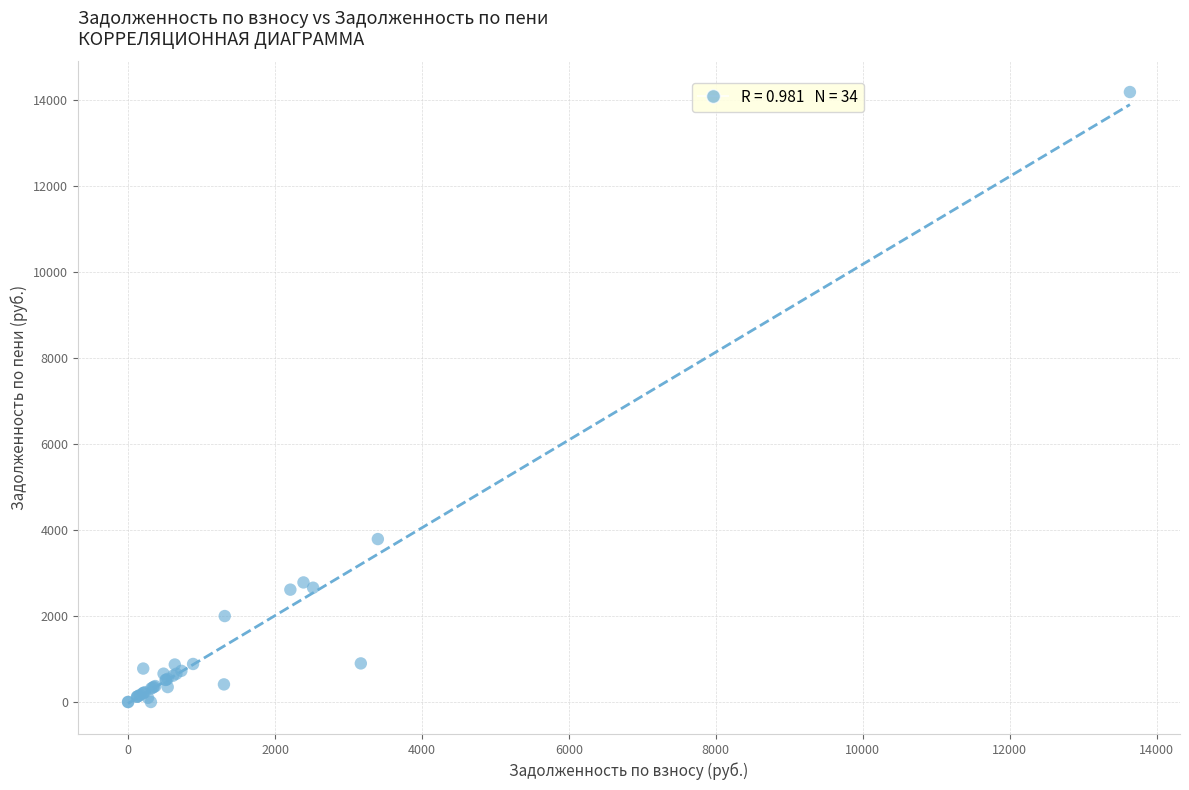

What Y value in the scatter plot is closest to 7095?

3790.5